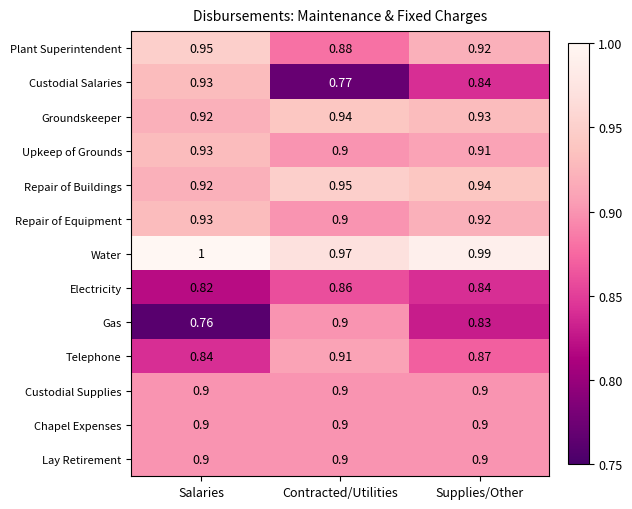

Which series has the largest total across all categories?

Water